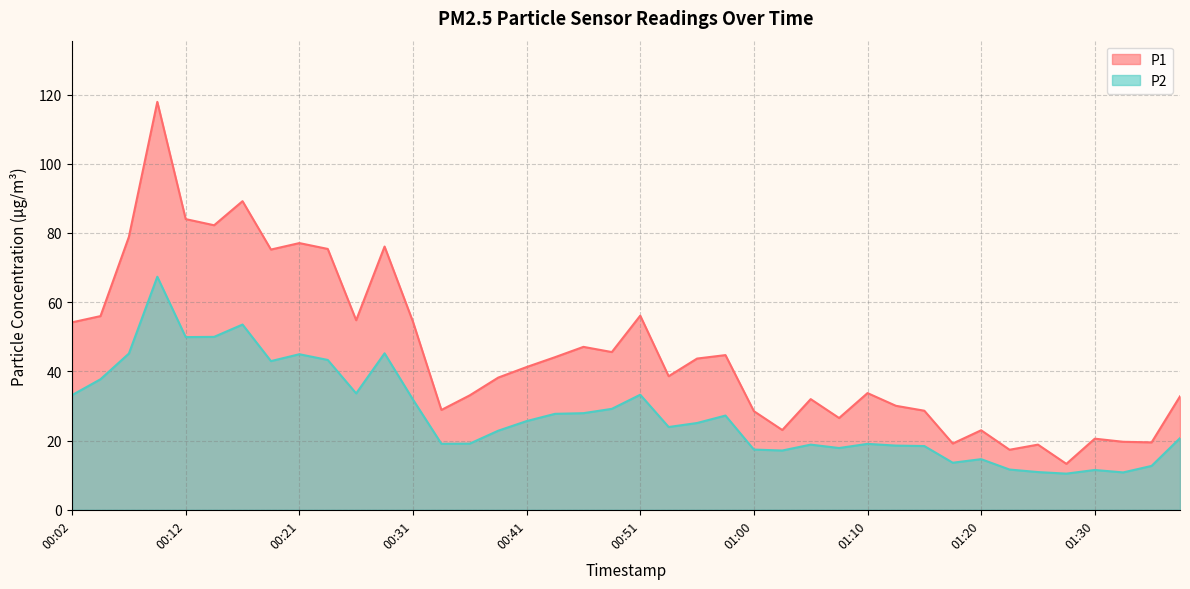

The value of P2 at 00:46 is 27.9. True or false?

True